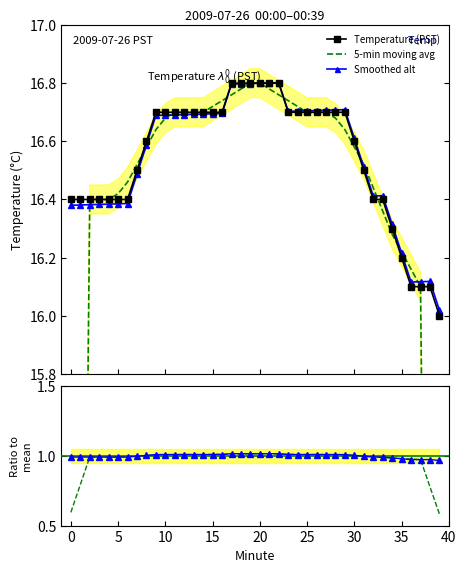

What is the sum of the Smoothed / mean values at 16 and 34?

2.0